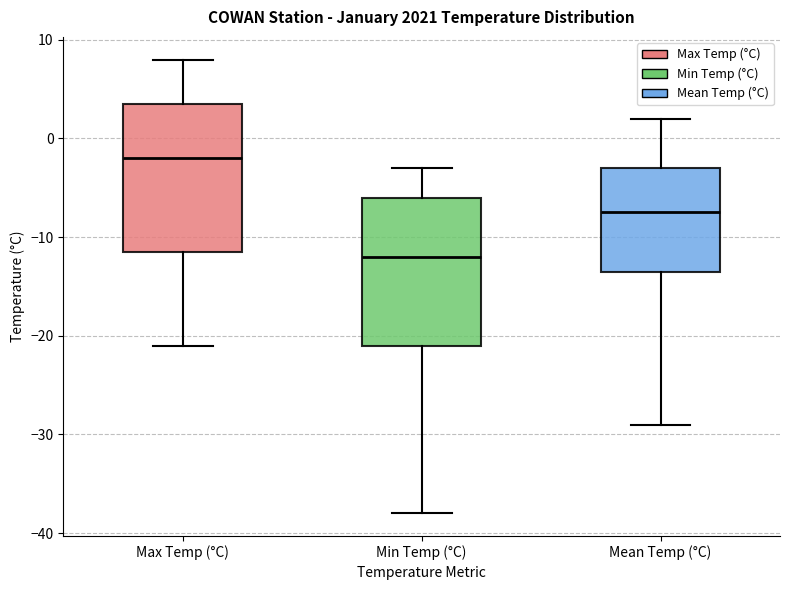

Where does the median line of the box for Min Temp (°C) sit on the y-axis? The values are not printed on the chart, so give them approximately, as read against the axis.

-12